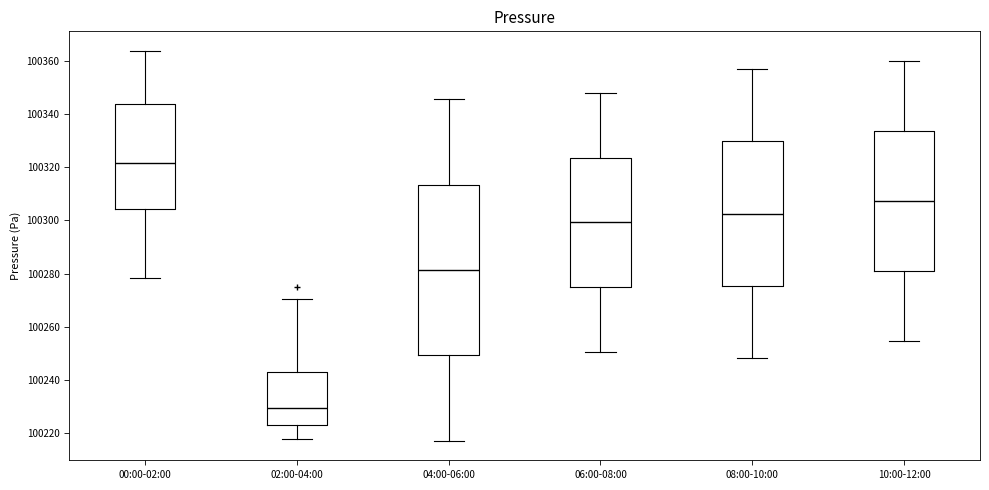

Which box is the tallest, from its lower edge to its upper edge?

04:00-06:00